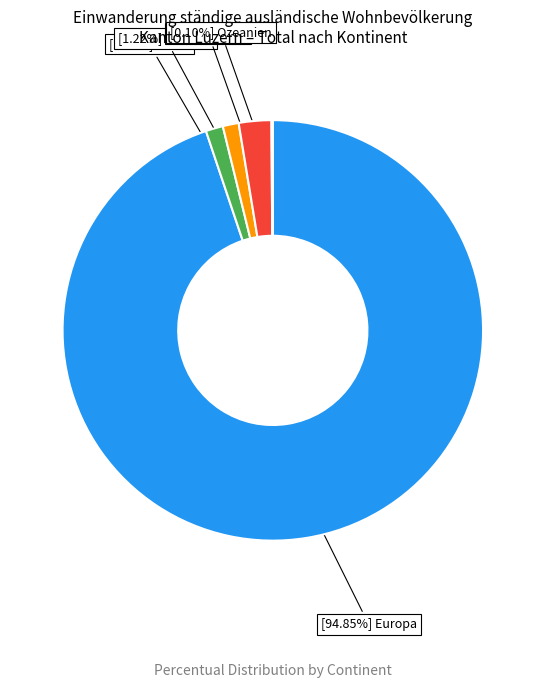

Does any single category account for the majority?

Yes